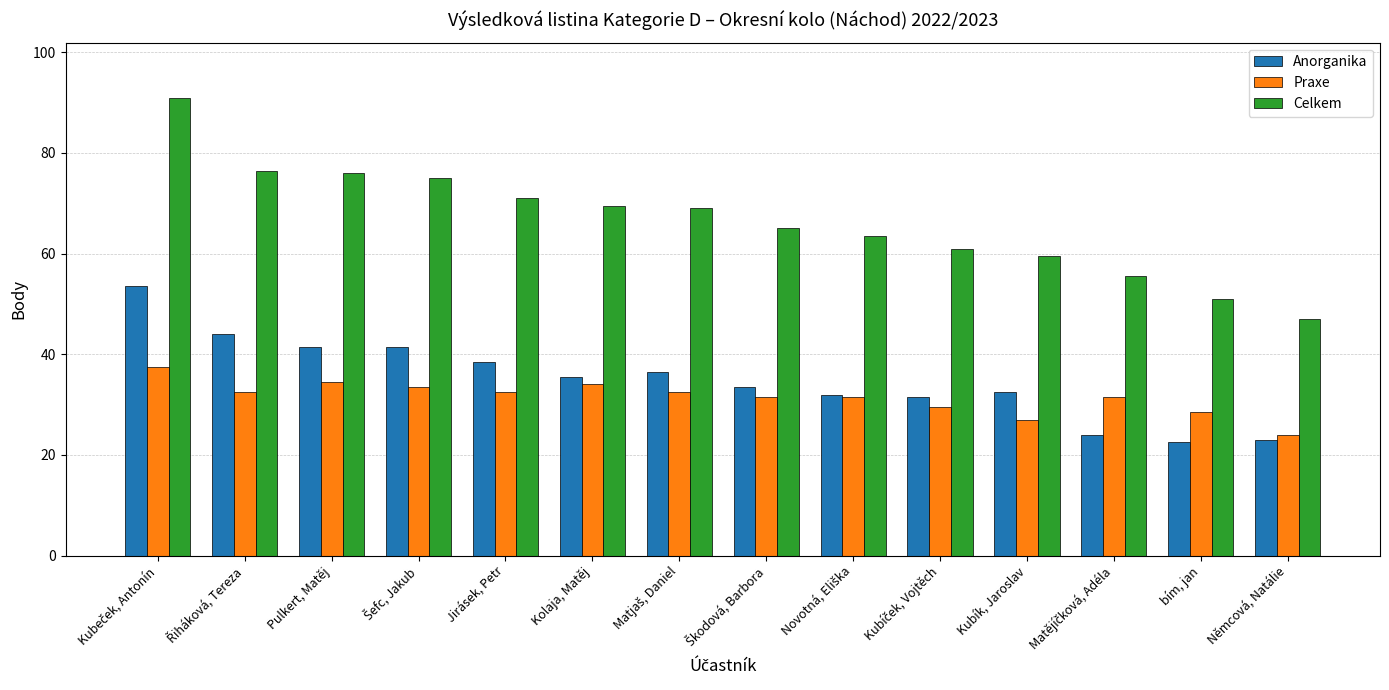

What is the spread (max minus min) of values at Kolaja, Matěj?

35.5